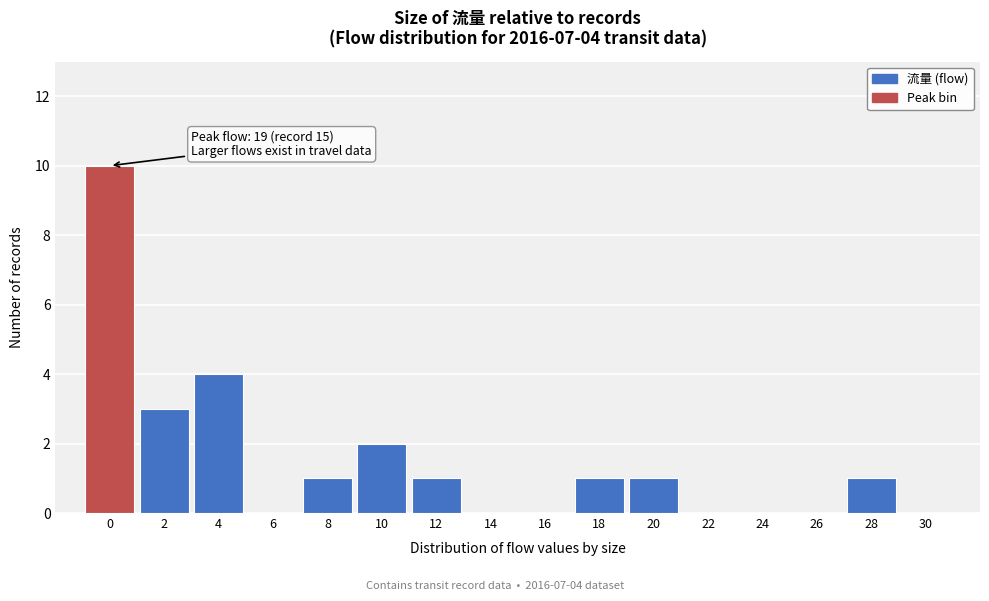

Reading right to left, list all the values displayed in this chart.

30=0	28=1	26=0	24=0	22=0	20=1	18=1	16=0	14=0	12=1	10=2	8=1	6=0	4=4	2=3	0=10